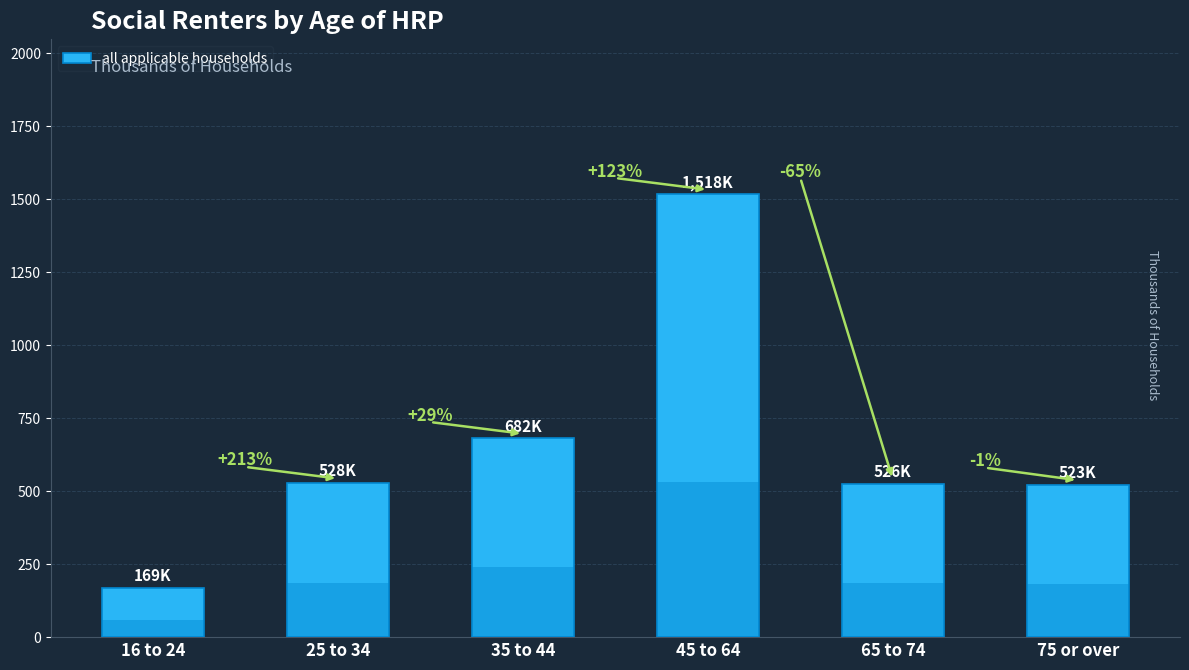

Where does the data first go above 528?

25 to 34